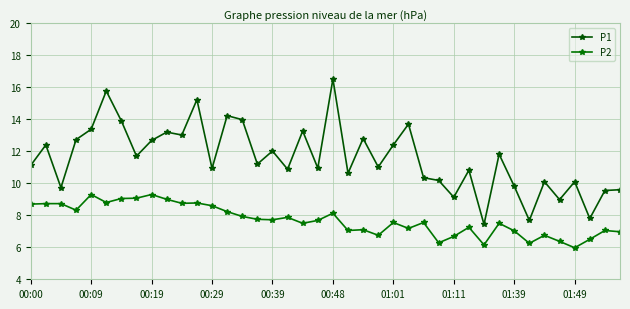

What is the sum of all P2 values?

307.9